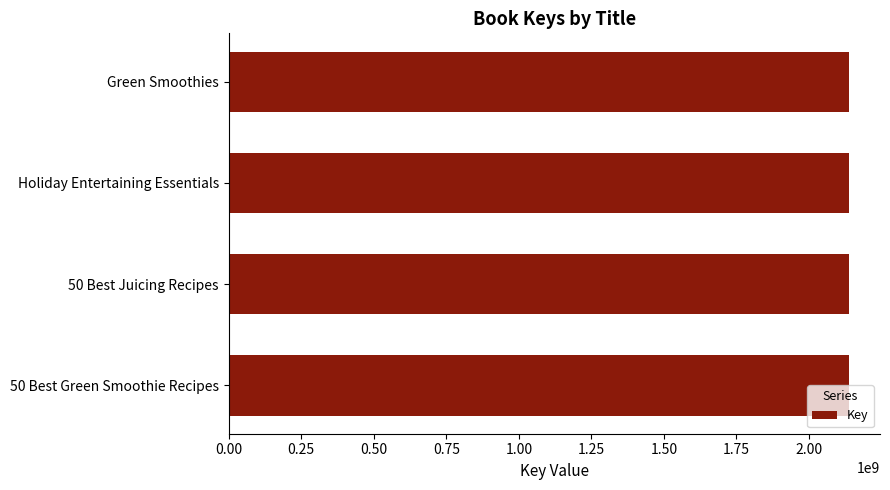

What is the average value?

2137703201